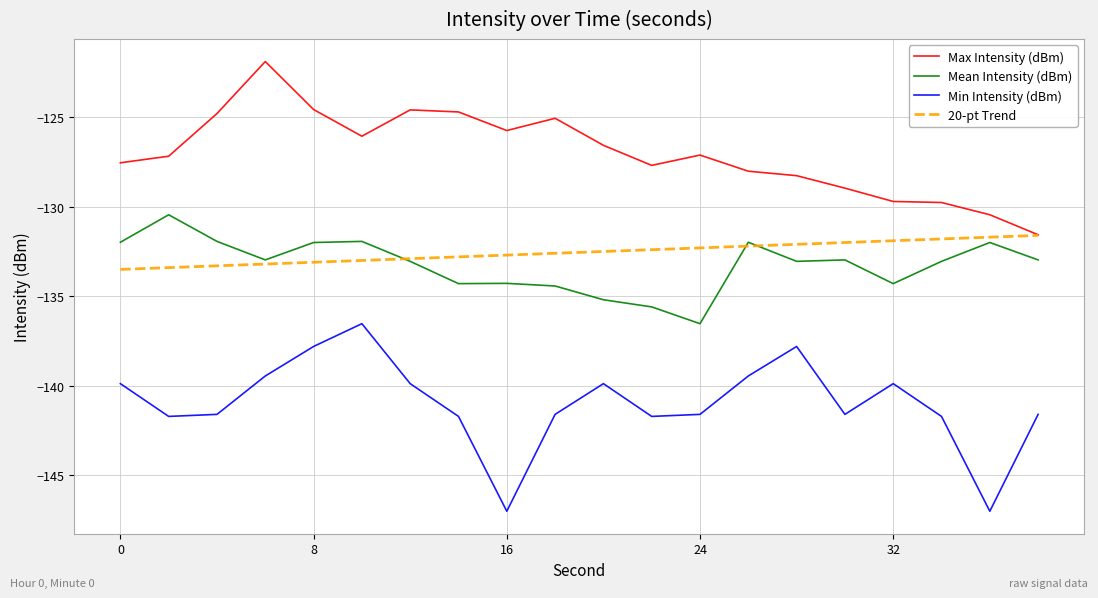

Which series has the largest range (max minus min)?

Min Intensity (dBm)